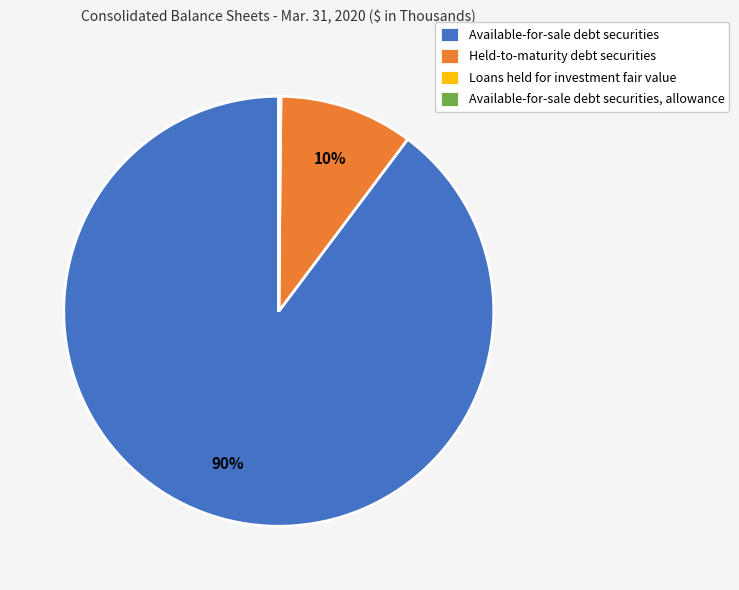

The Available-for-sale debt securities slice represents 80% of the pie. True or false?

False